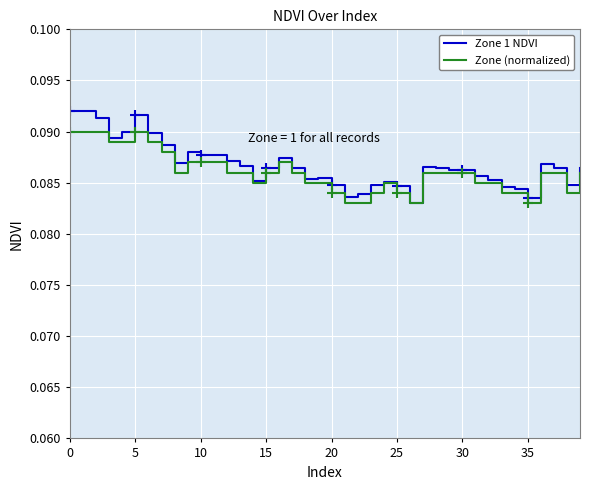

List the series in order of their peak value, highest first.

Zone 1 NDVI, Zone (normalized)